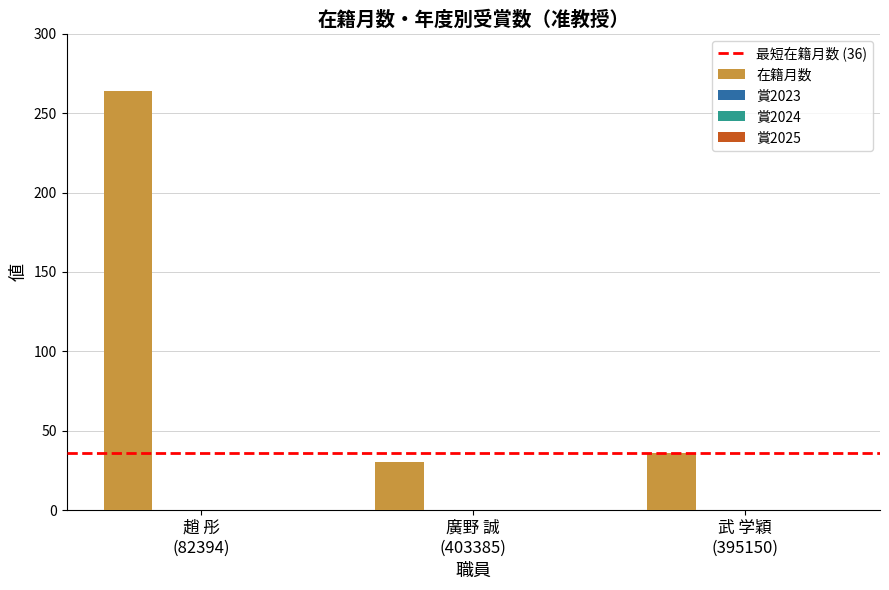

What is the minimum value shown in the chart?

30